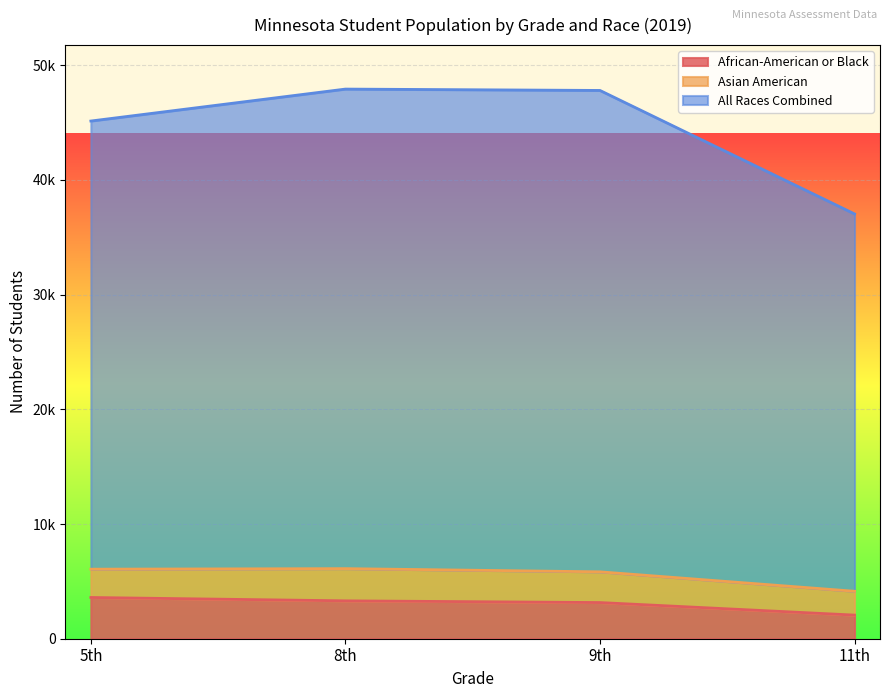

Rank the categories by African-American or Black value from lowest to highest.

11th, 9th, 8th, 5th